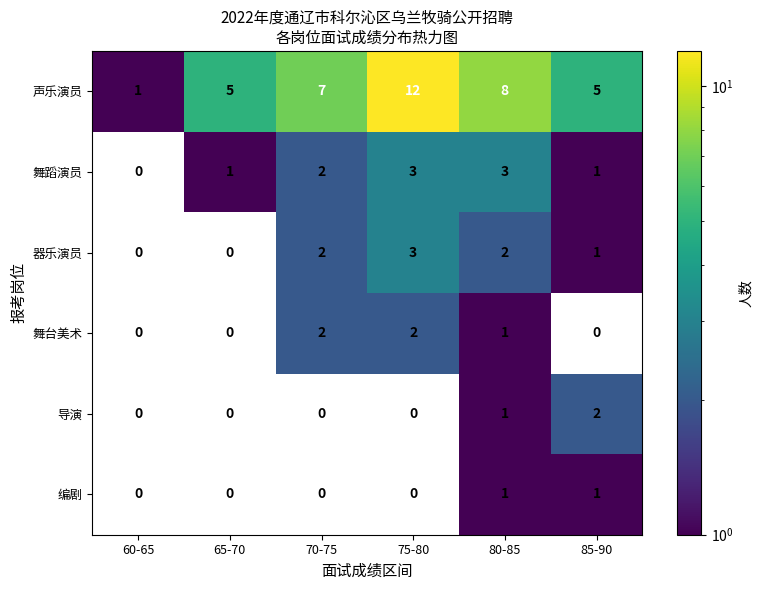

How many distinct data groups are displayed?

6